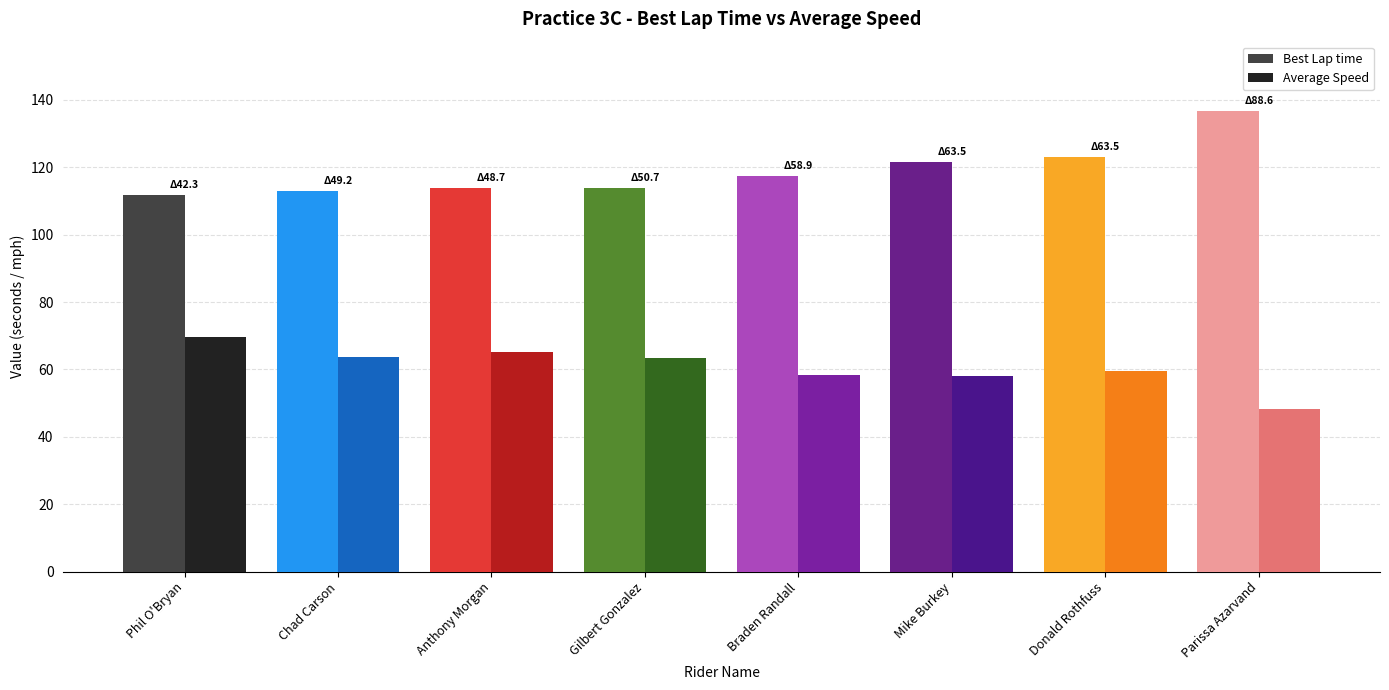

How many values in the Best Lap time series are below 117?

4